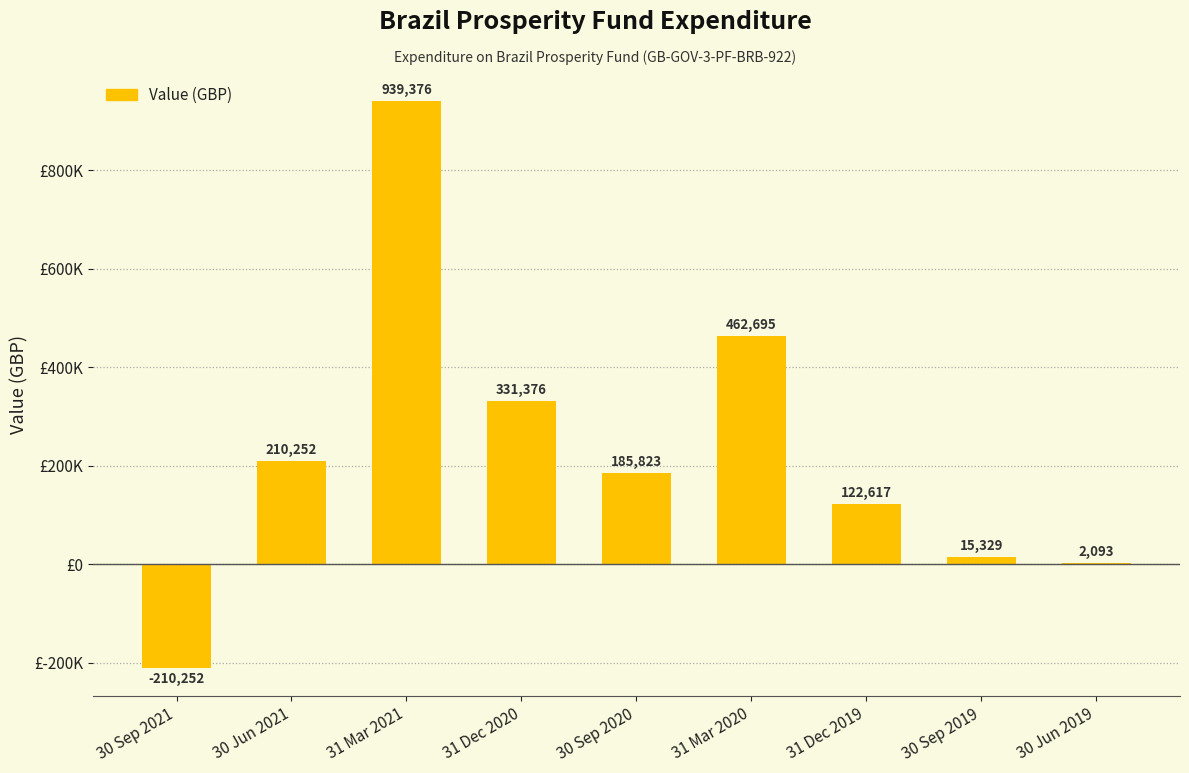

How many bars are there in total?

9